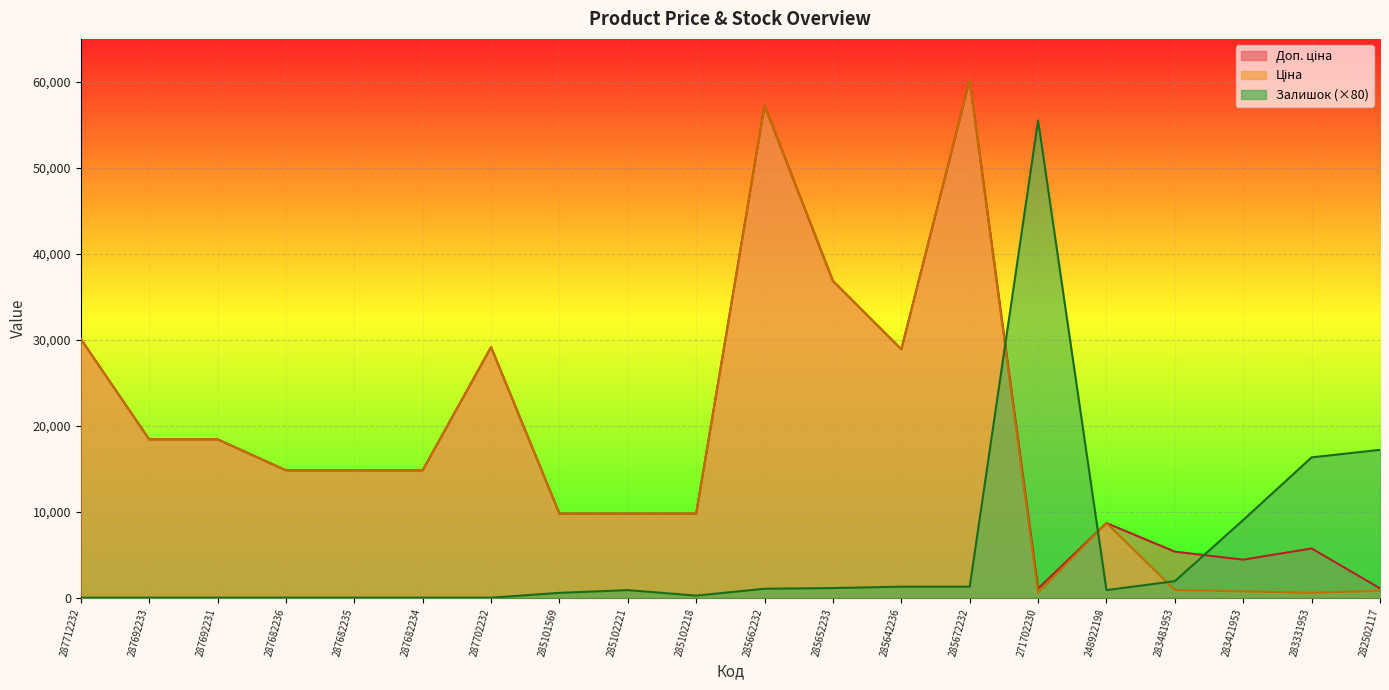

After their last crossing, which series has the higher values: Ціна or Залишок?

Залишок